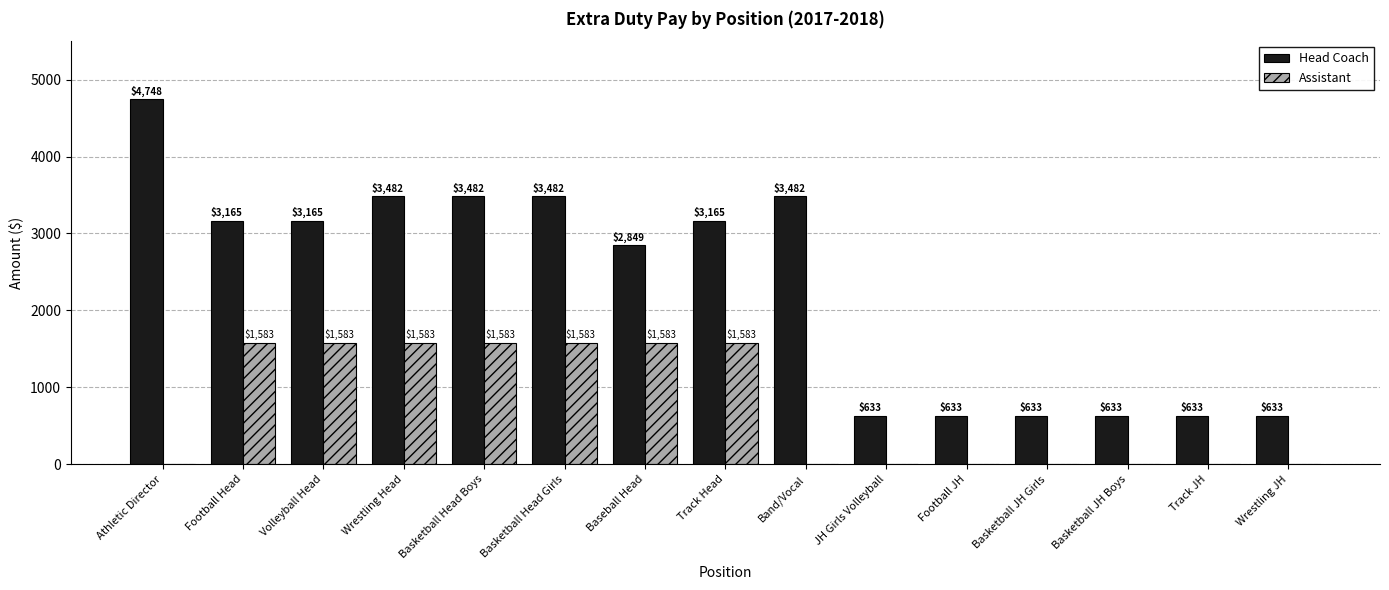

Which series has the largest total across all categories?

Head Coach